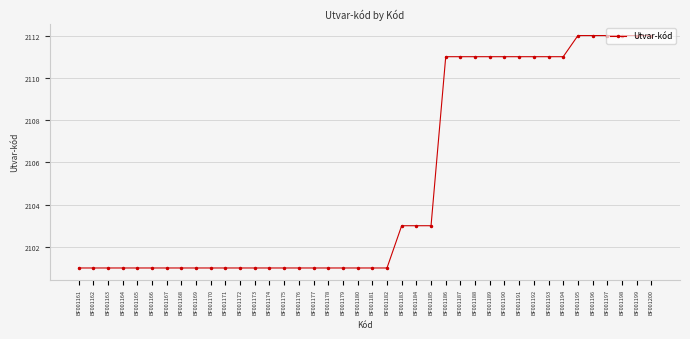

What is the smallest value displayed?

2101